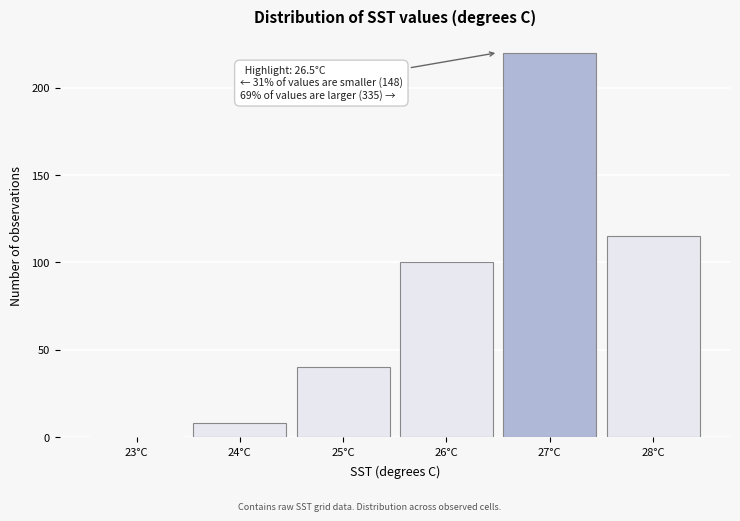

Which range on the x-axis has the tallest bar?

26.5 to 27.5